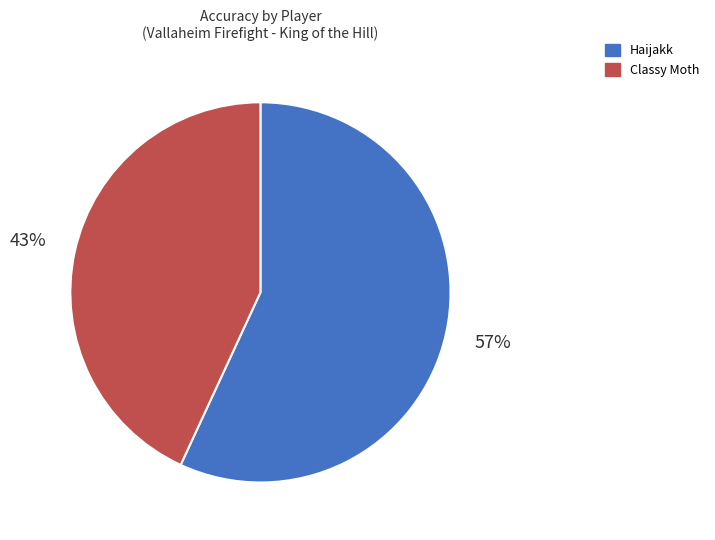

True or false: Classy Moth accounts for 43% of the total.

True